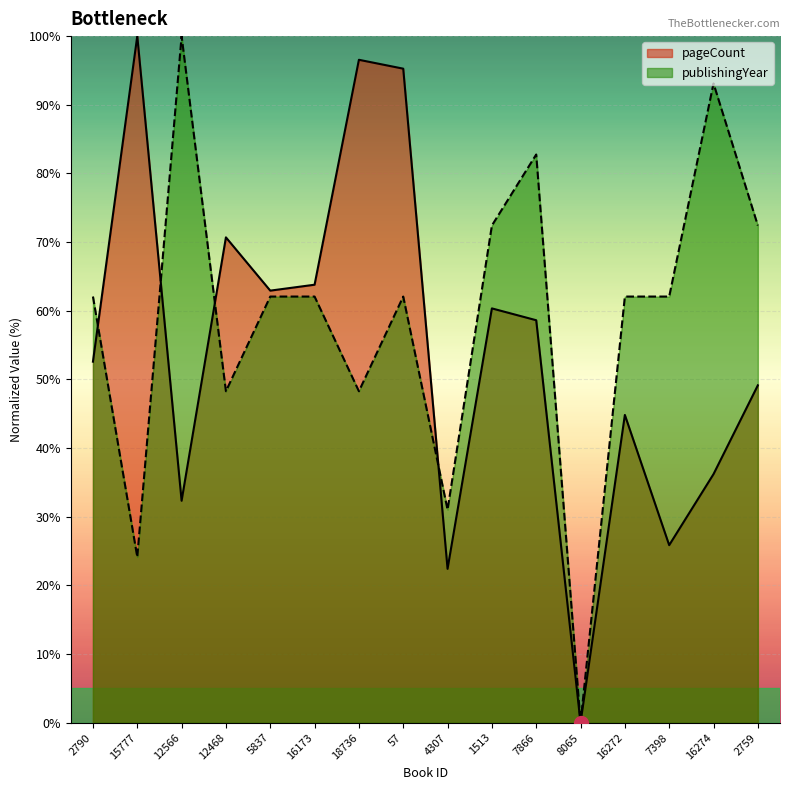

Between 12566 and 12468, which series saw the biggest shift?

publishingYear